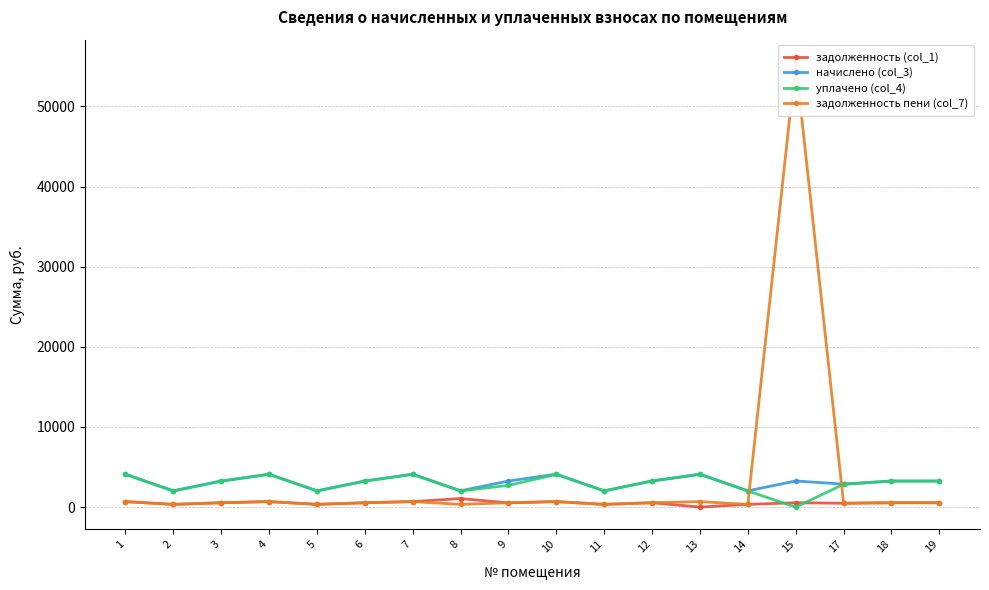

What is the value of the уплачено (col_4) point at the 11th from the left?

2012.5